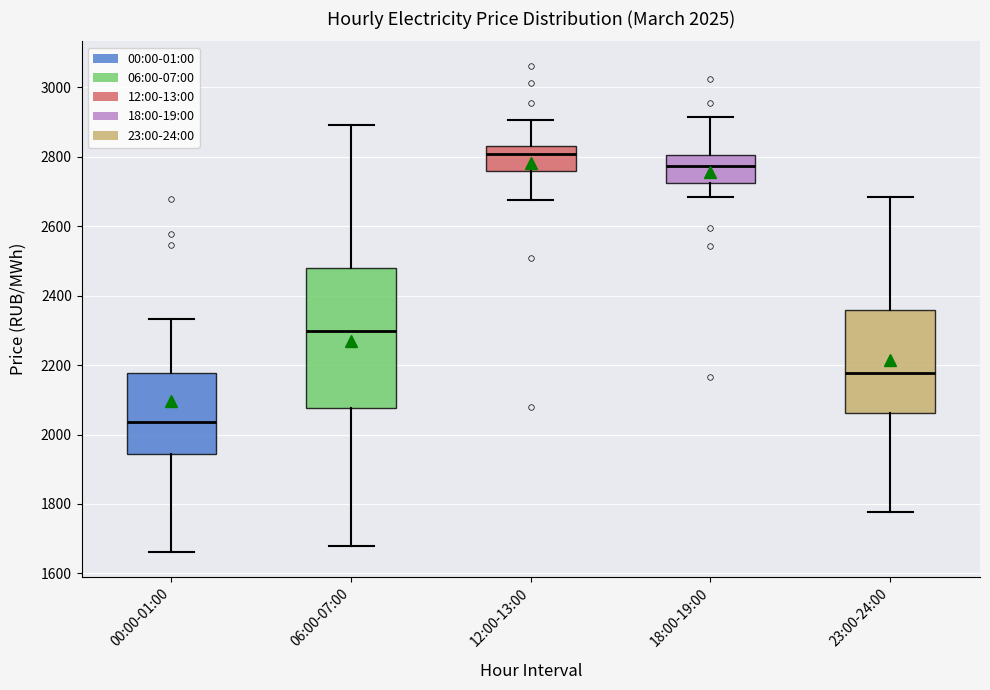

Comparing the boxes themselves (not the whiskers), which one is the tallest?

06:00-07:00